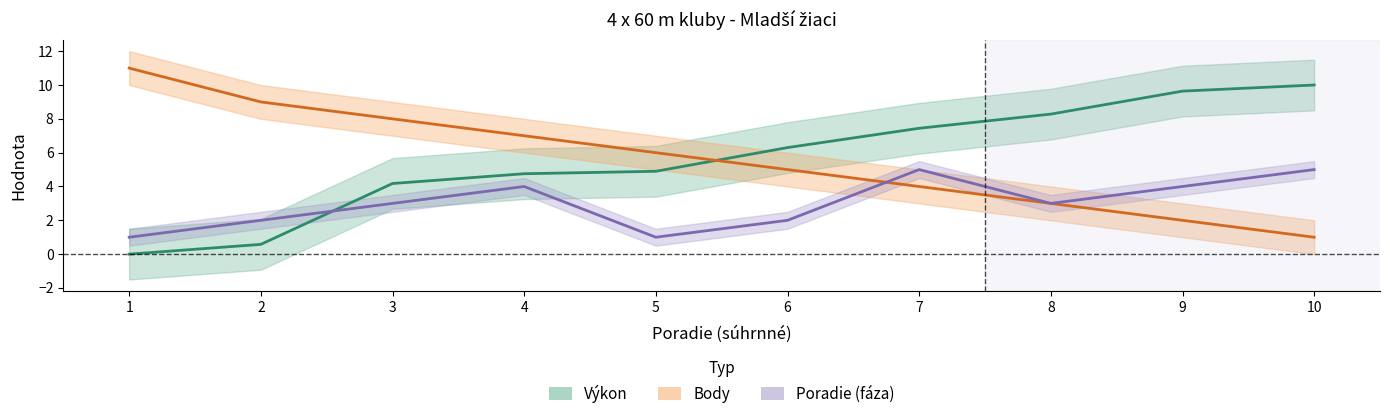

At which category does the chart reach its minimum across all series?

1